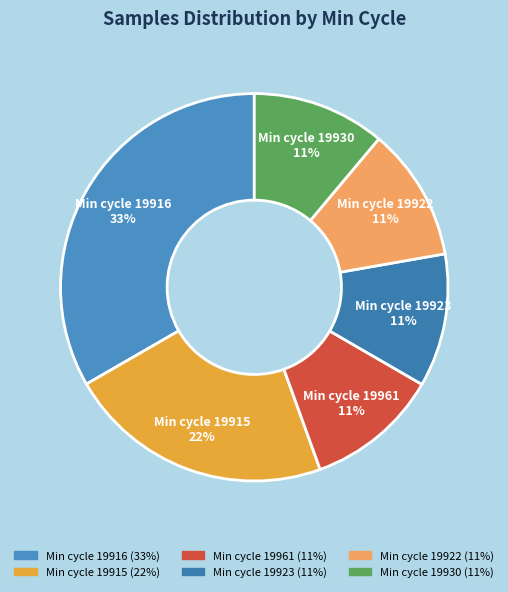

Is there any slice that represents more than half of the pie?

No